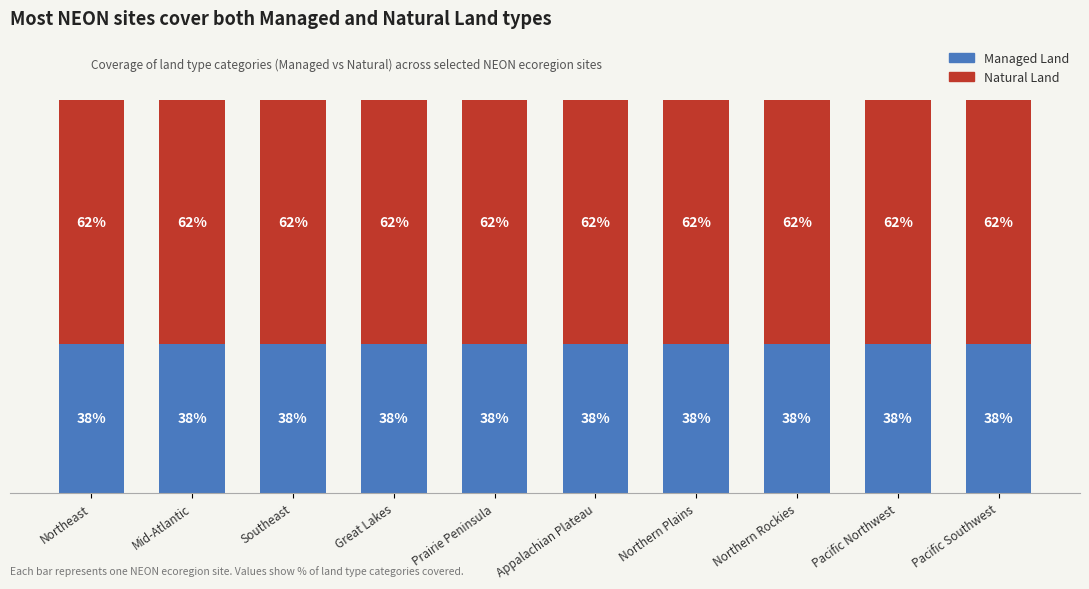

Which series has the largest total across all categories?

Natural Land